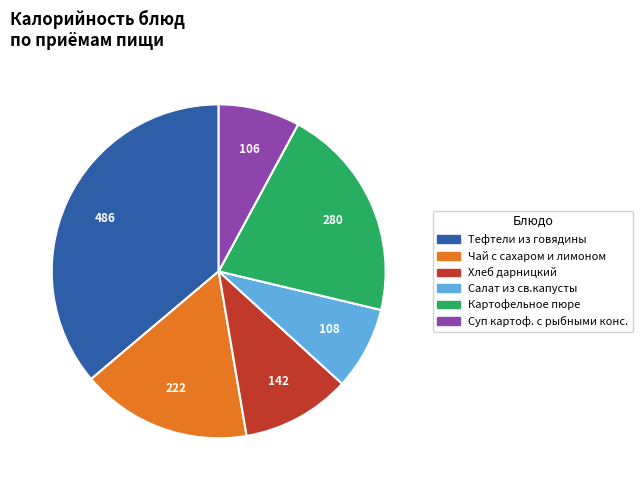

Is there any slice that represents more than half of the pie?

No